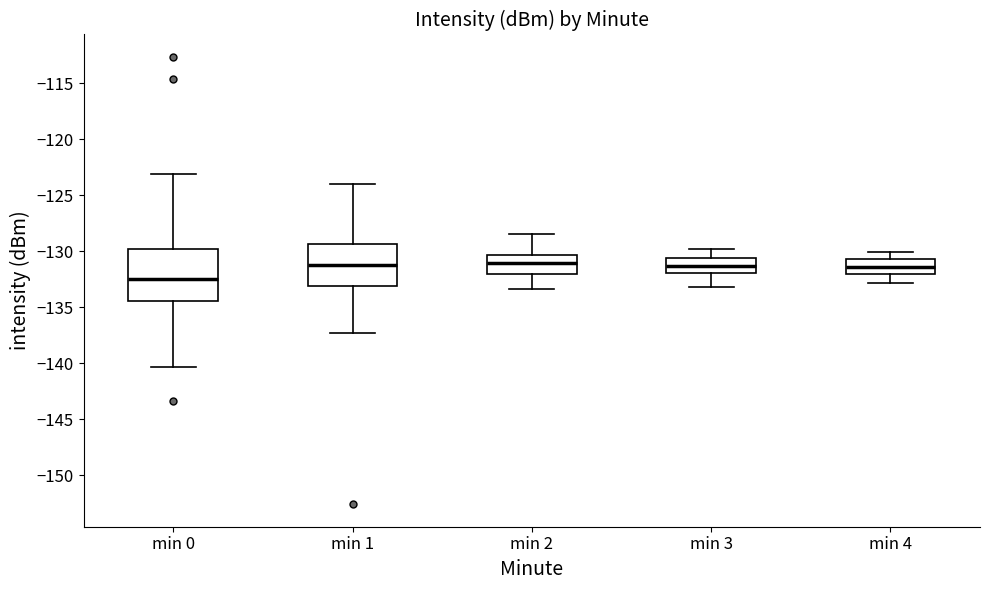

Which box is the tallest, from its lower edge to its upper edge?

min 0